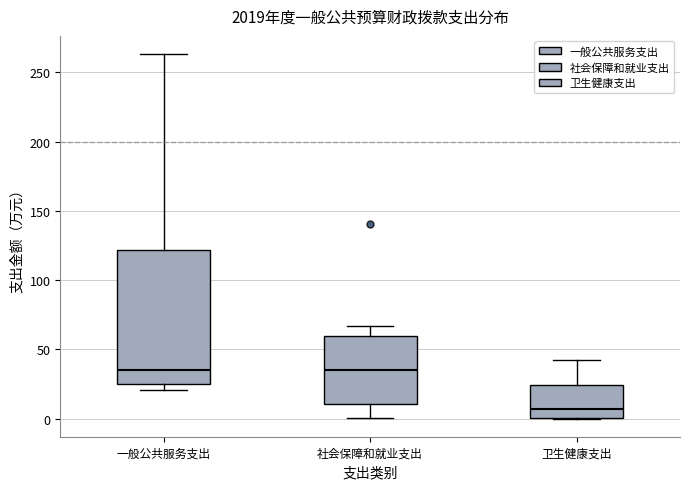

Which box has the lowest median line?

卫生健康支出